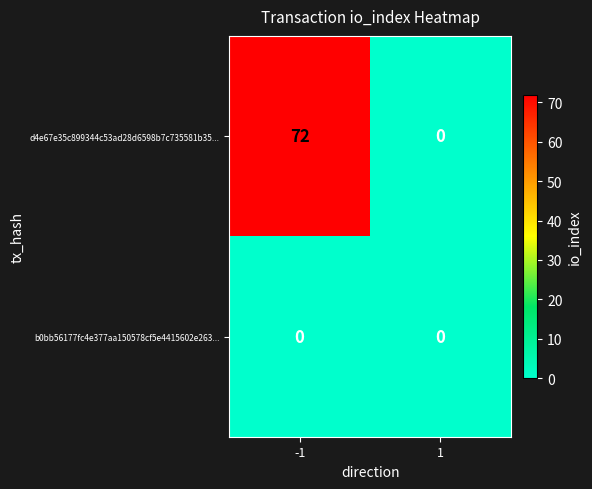

How many values in d4e67e35c899344c53ad28d6598b7c735581b35... are above zero?

1